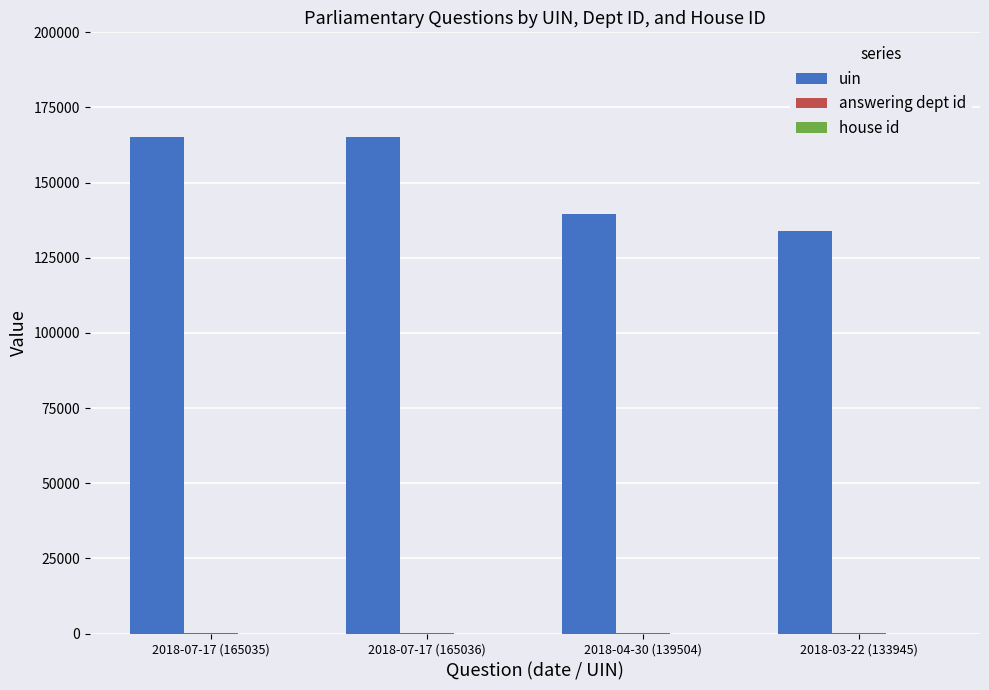

The value of uin at 2018-07-17 (165036) is 109518. True or false?

False